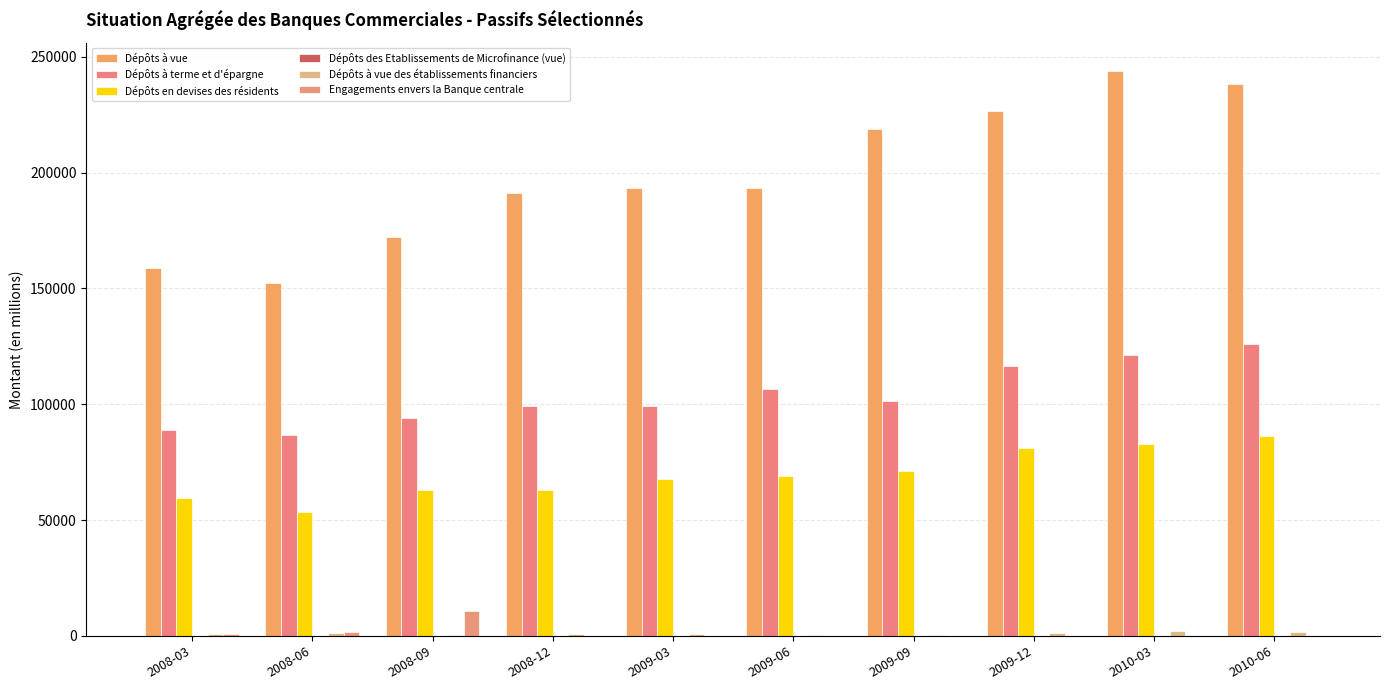

The value of Dépôts à vue at 2010-03 is 243881.8. True or false?

True